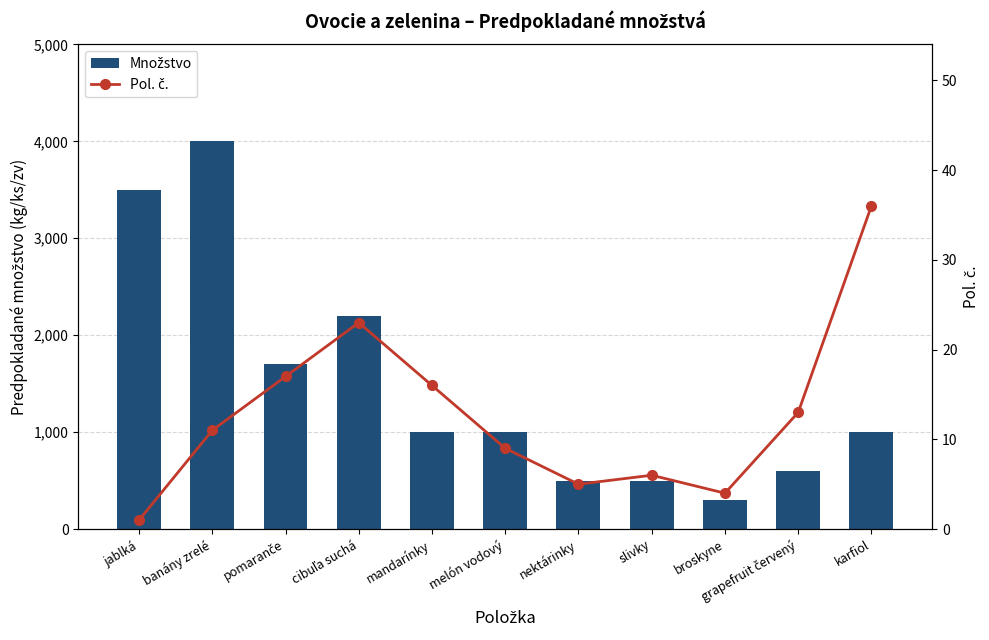

How many data points in Množstvo are above 1000?

4